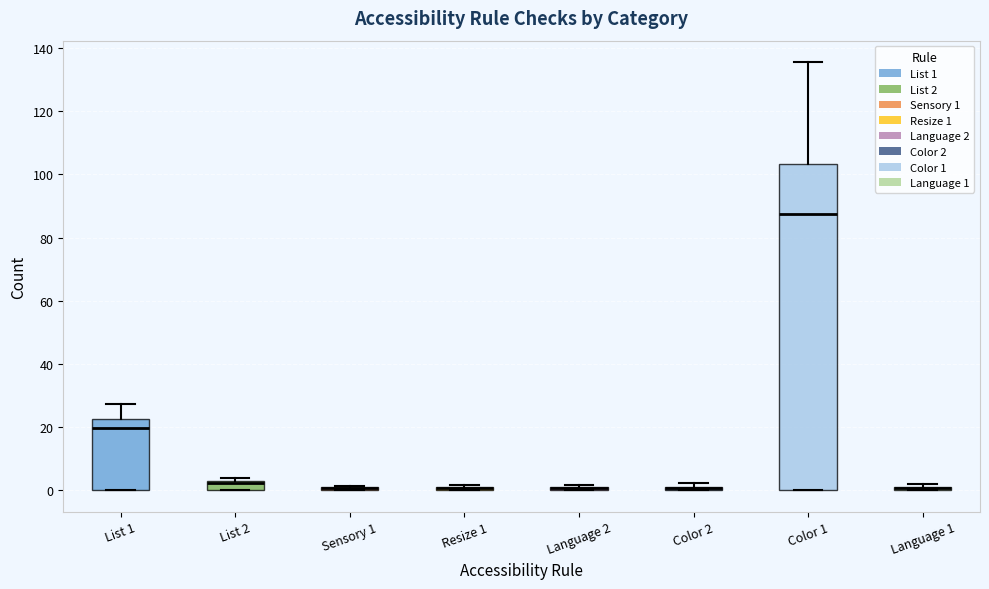

Comparing the boxes themselves (not the whiskers), which one is the tallest?

Color 1